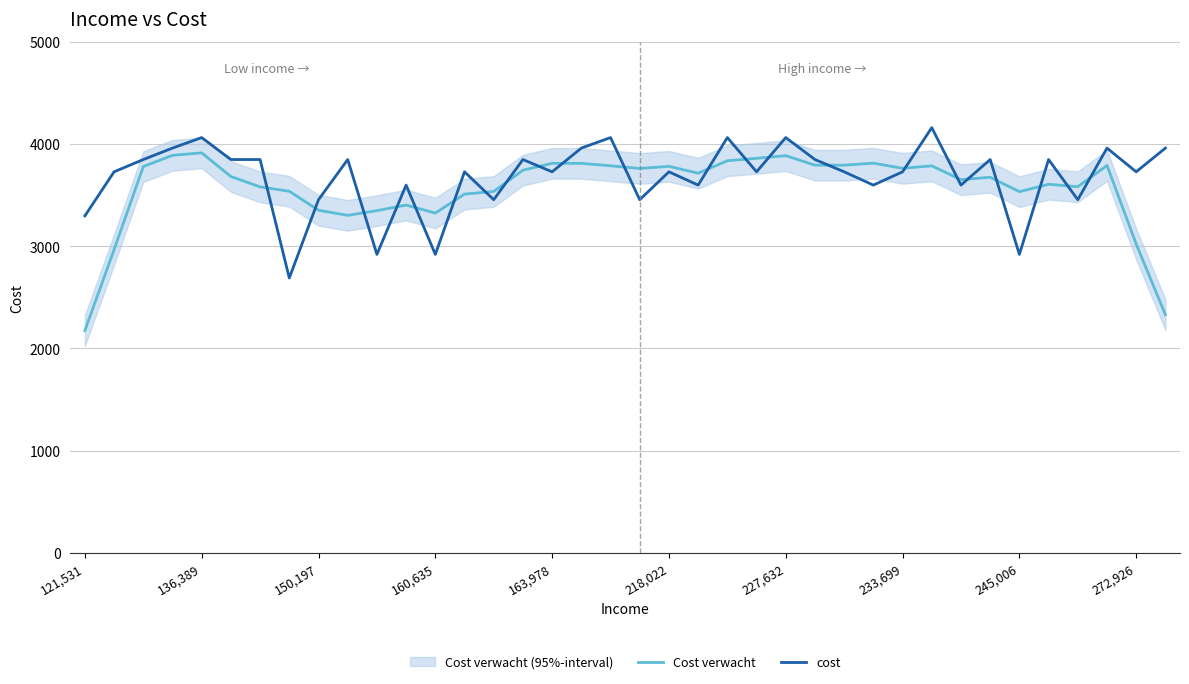

What are all the series names shown in the legend?

Cost verwacht, cost